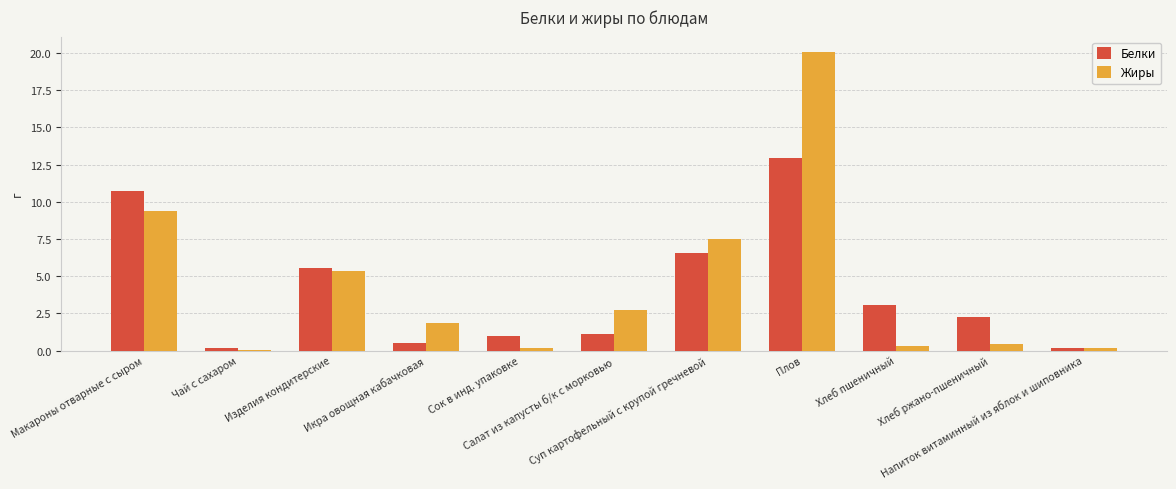

What is the maximum value shown in the chart?

20.1